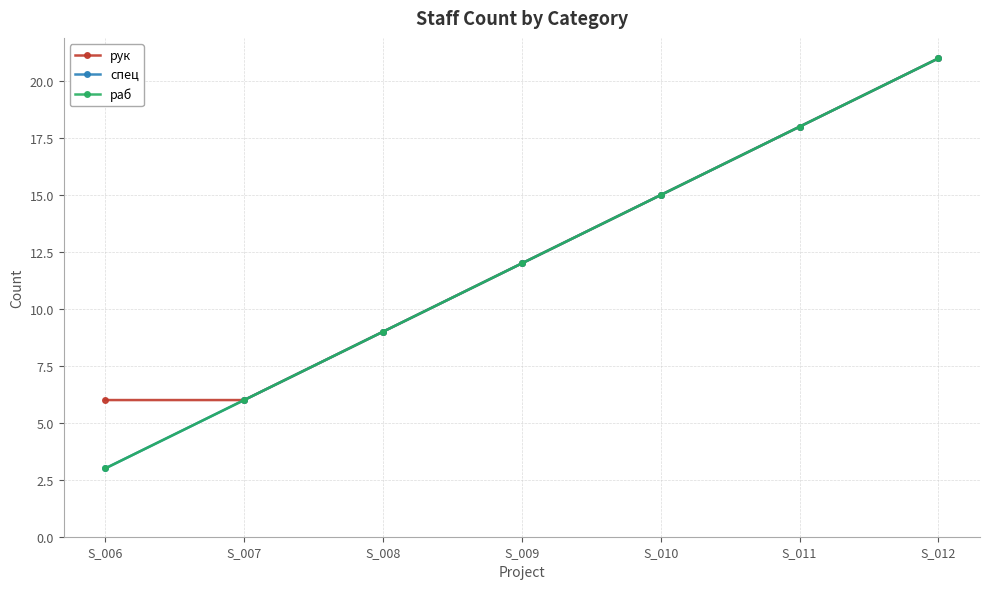

Does the chart have visible grid lines?

Yes